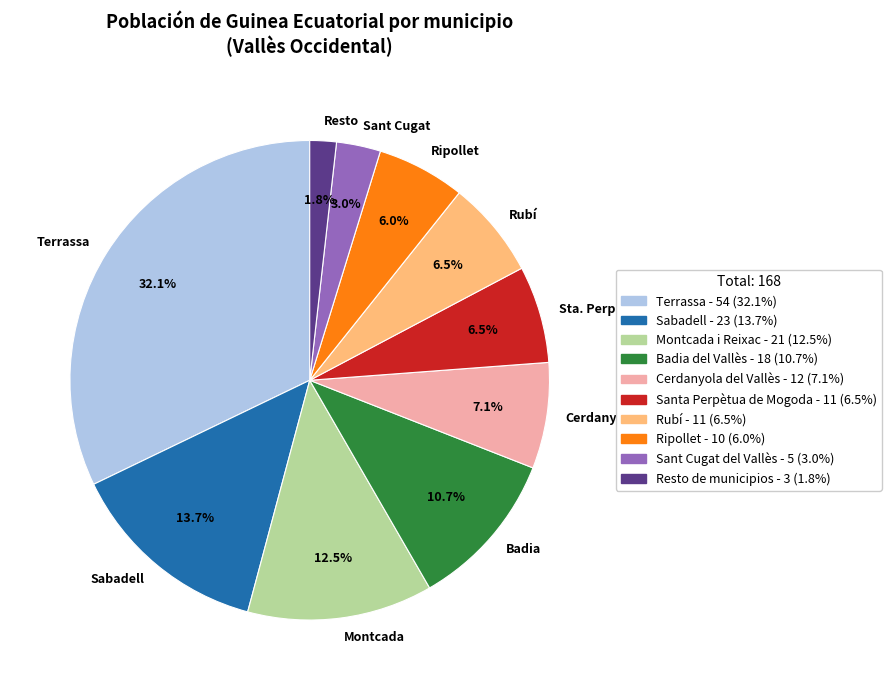

Does any single category account for the majority?

No